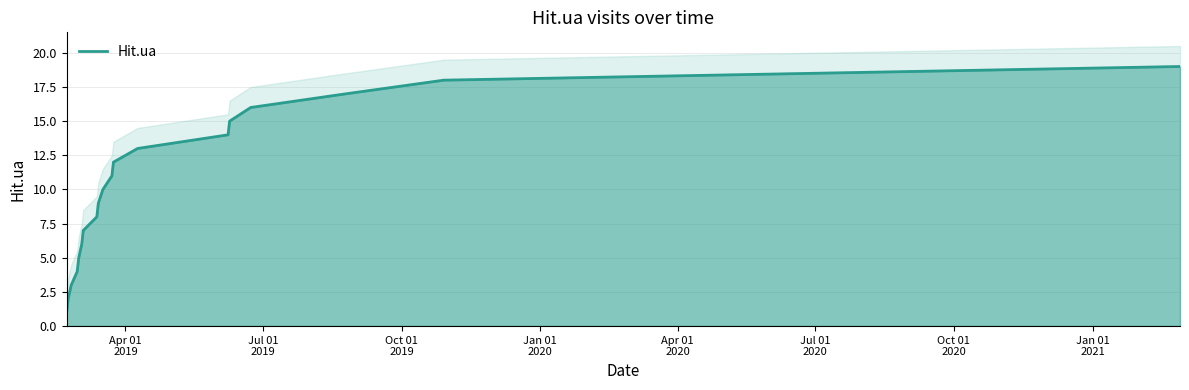

What is the highest value of the Hit.ua series?

19